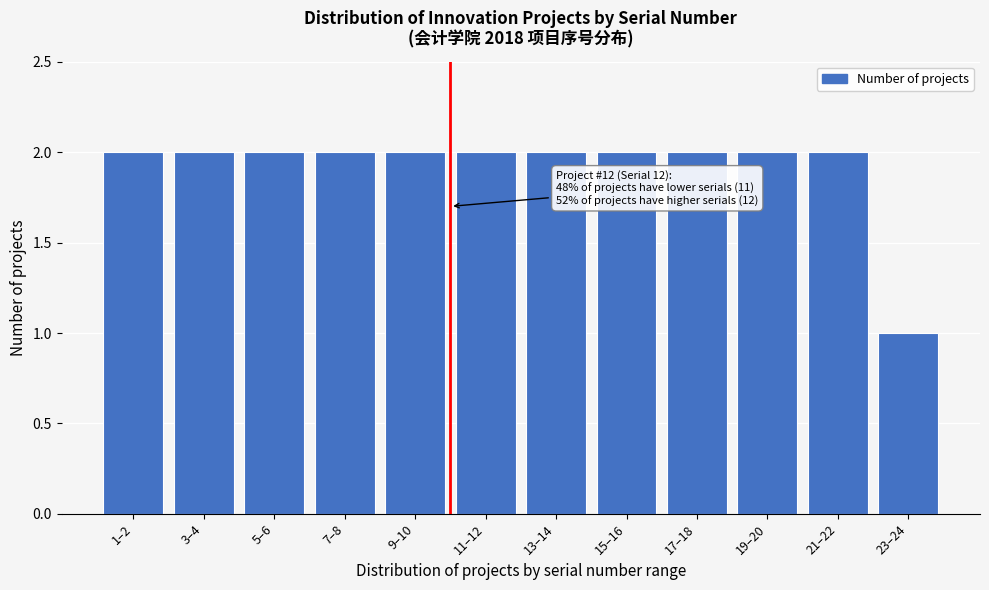

Reading left to right, list all the values displayed in this chart.

2	2	2	2	2	2	2	2	2	2	2	1